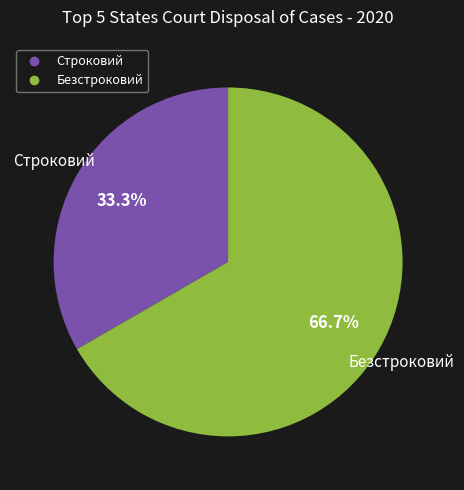

To the nearest percent, what percentage of the pie is Строковий?

33%